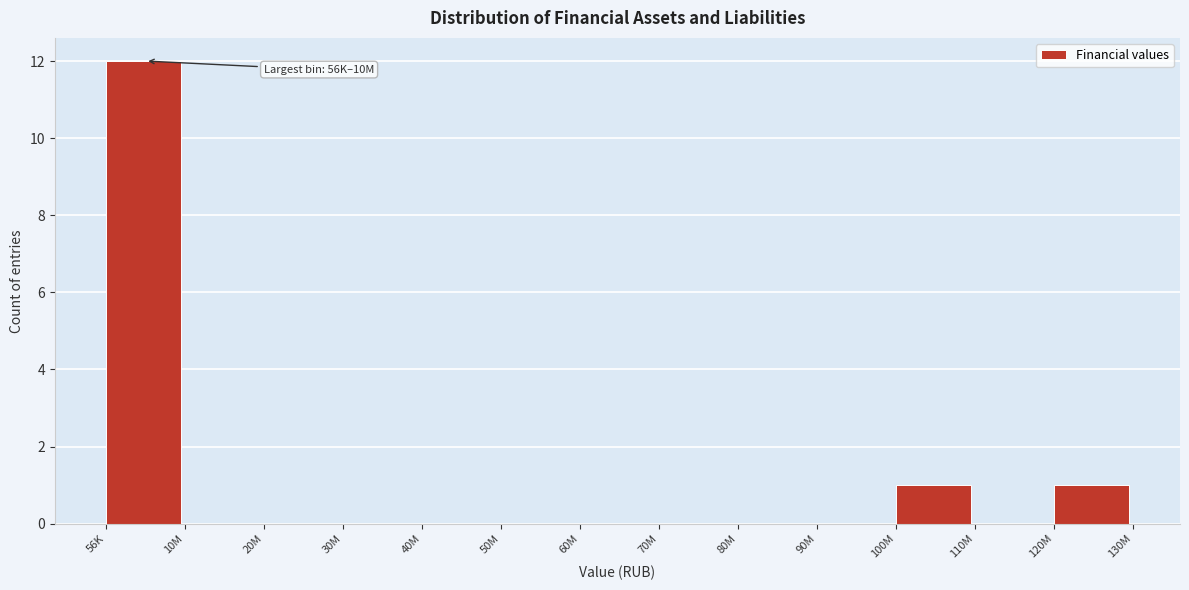

Reading right to left, extract all data points from this chart.

120M=1	110M=0	100M=1	90M=0	80M=0	70M=0	60M=0	50M=0	40M=0	30M=0	20M=0	10M=0	56K=12